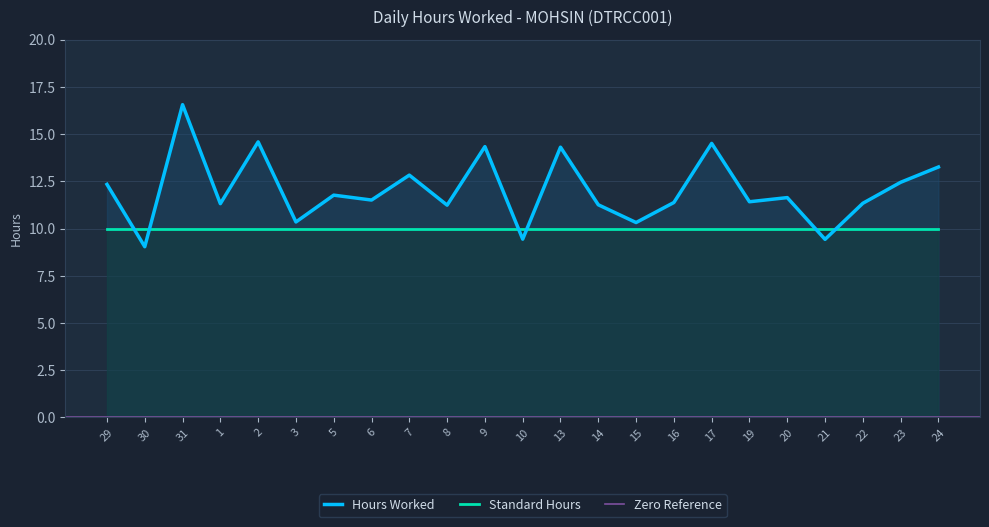

At which category does the chart reach its minimum across all series?

30